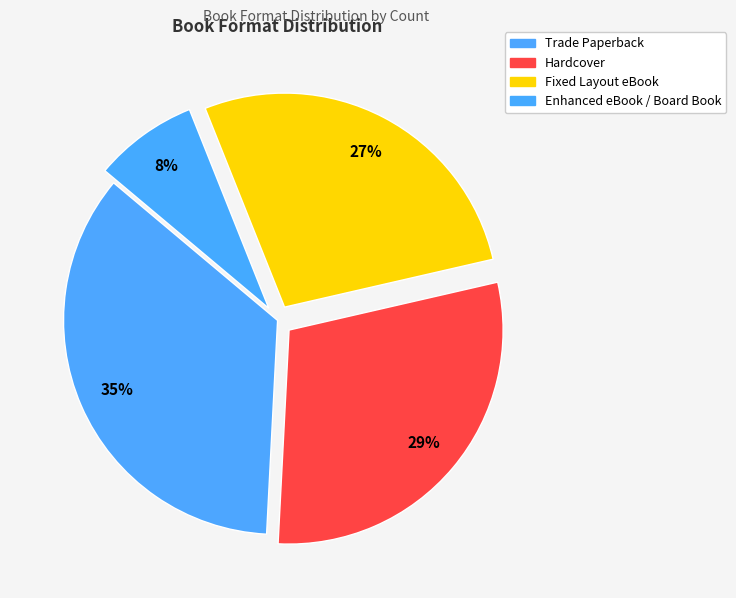

What percentage is the Hardcover slice, to the nearest percent?

29%